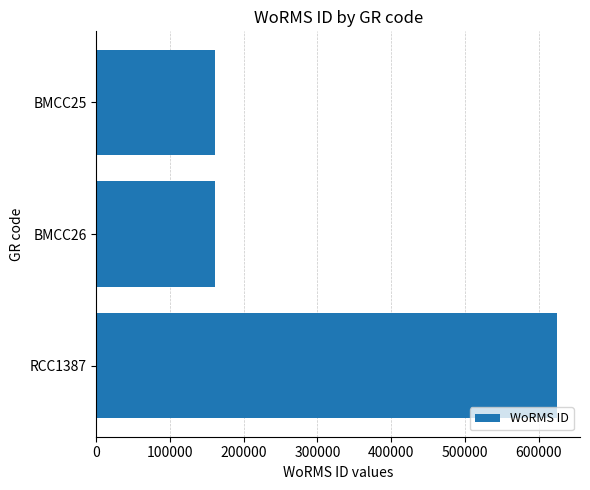

What is the smallest value displayed?

160564